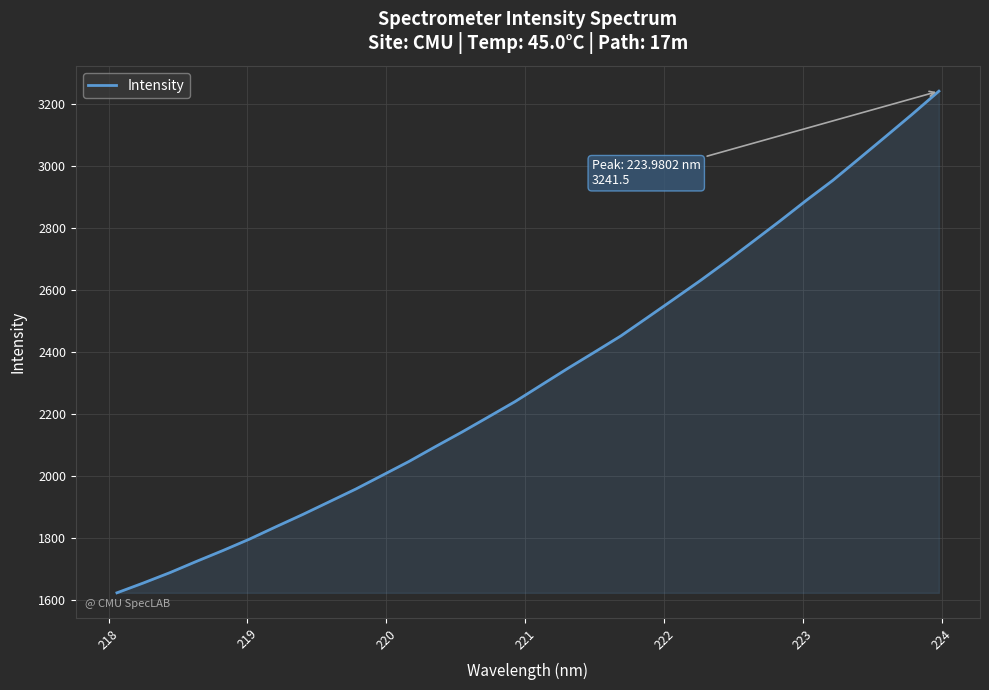

What is the greatest value displayed?

3241.5